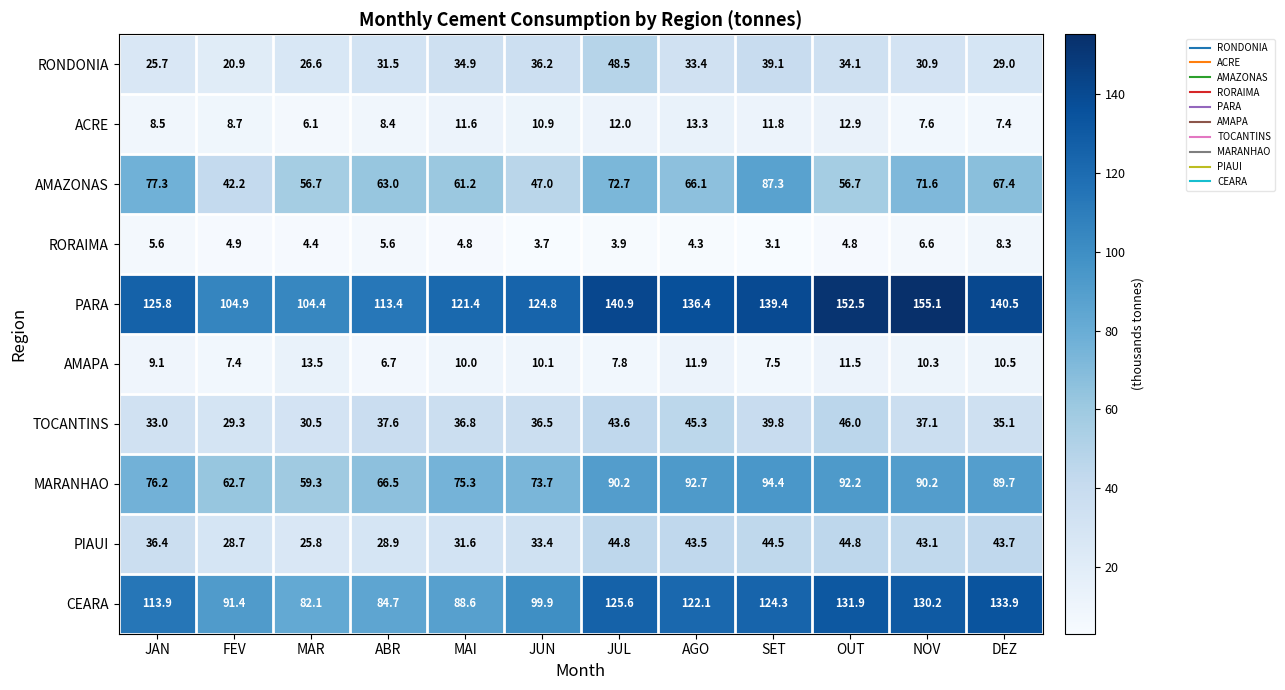

At which label does AMAZONAS first exceed 66?

JAN